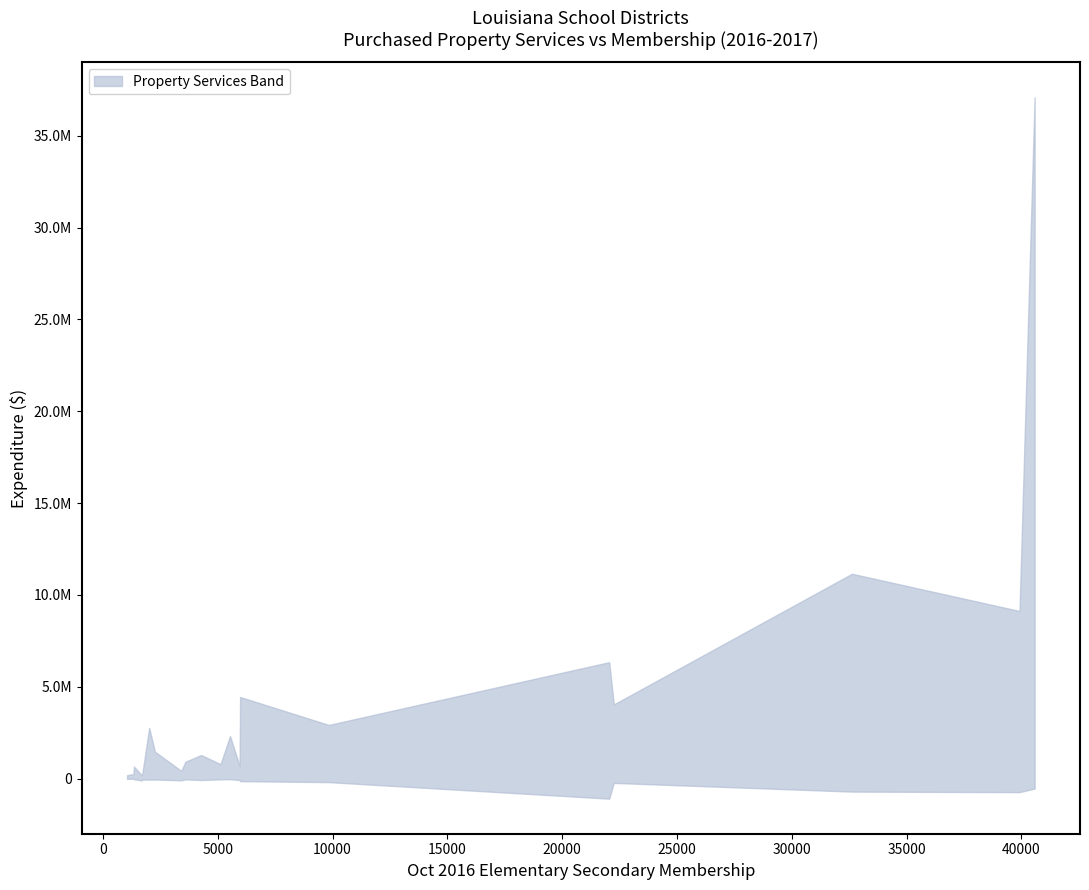

True or false: Disposal Services and Repairs & Maintenance cross at least once.

False